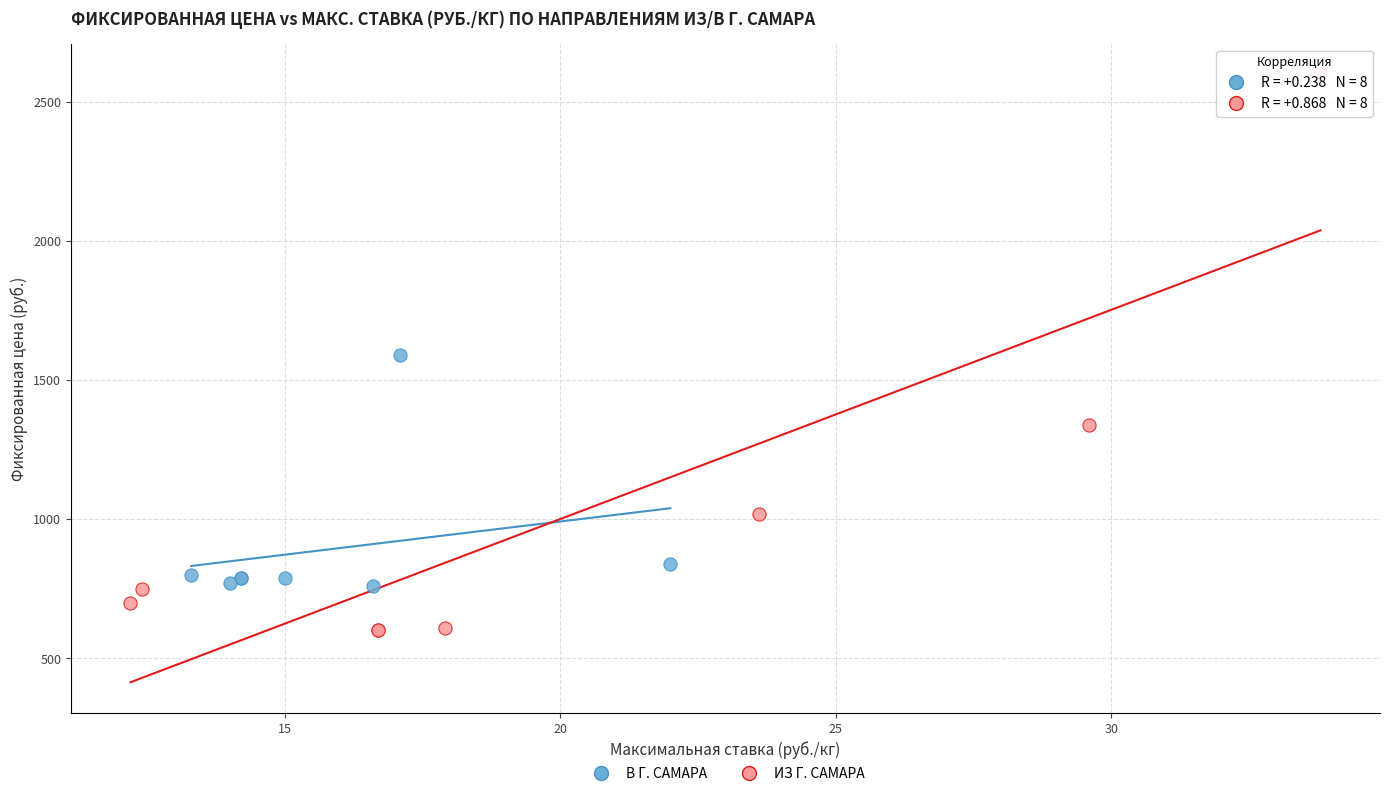

Which series has the widest spread of Y values?

ИЗ Г. САМАРА